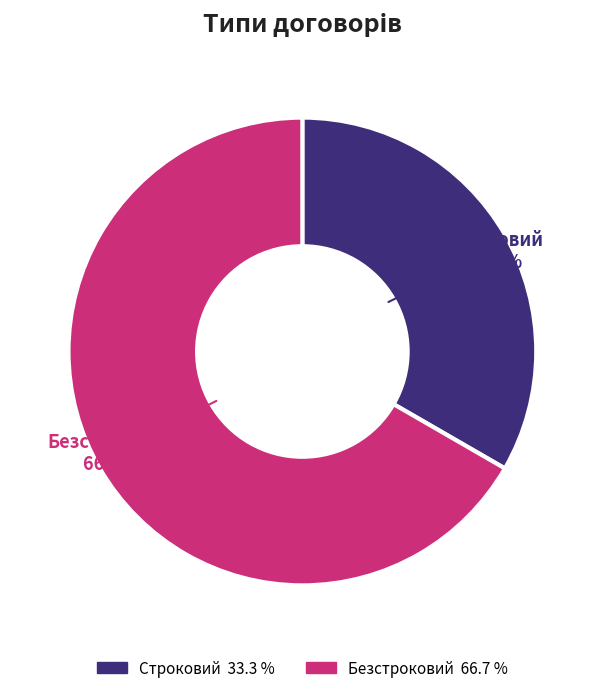

Which category has the biggest portion of the pie?

Безстроковий